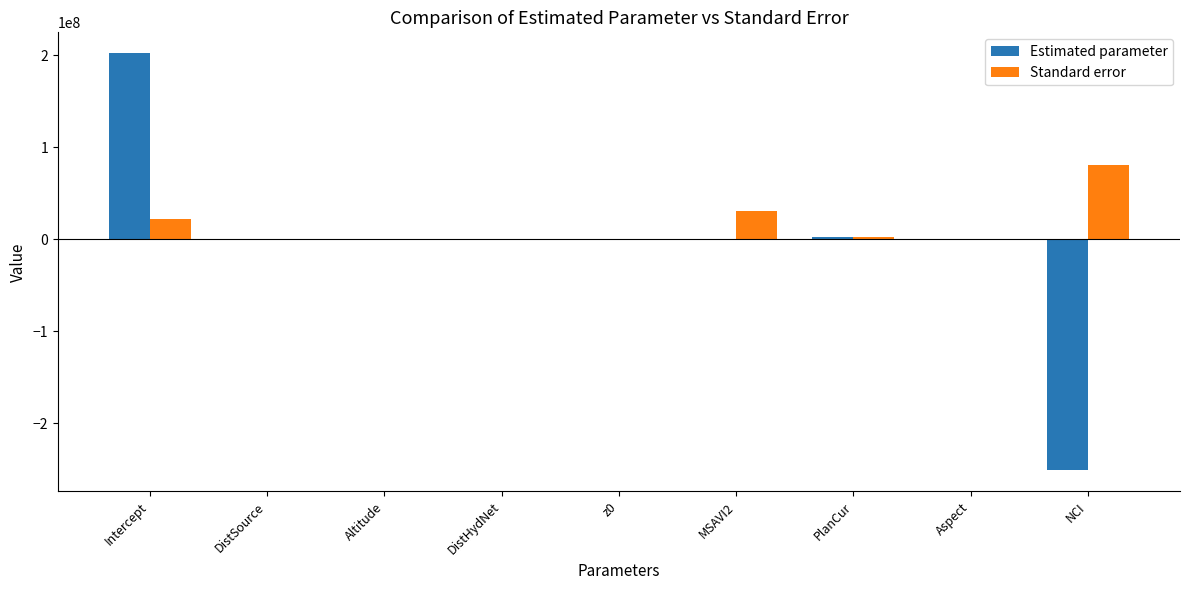

How many series are shown in this chart?

2